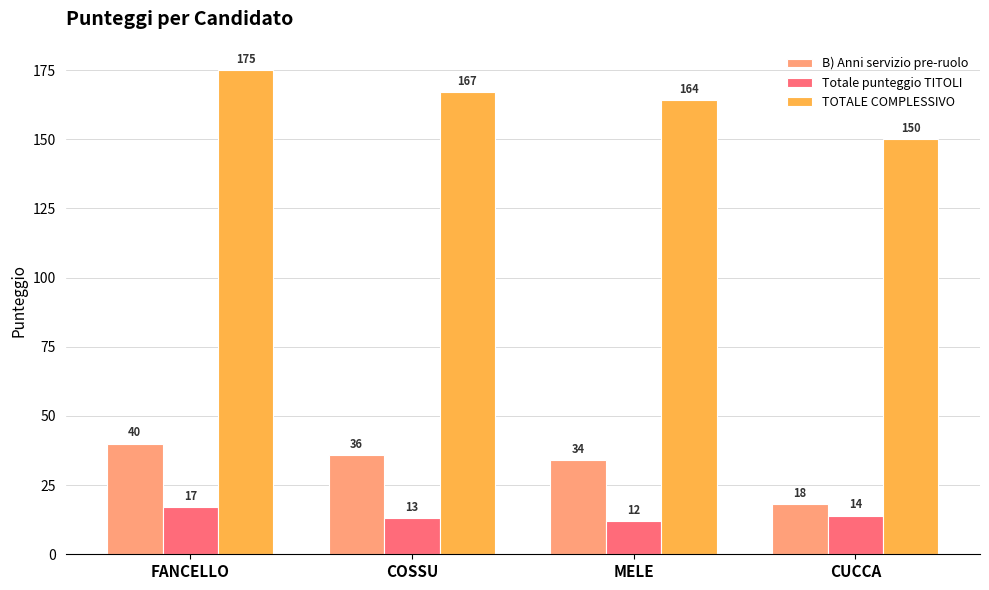

The value of Totale punteggio TITOLI at COSSU is 19. True or false?

False